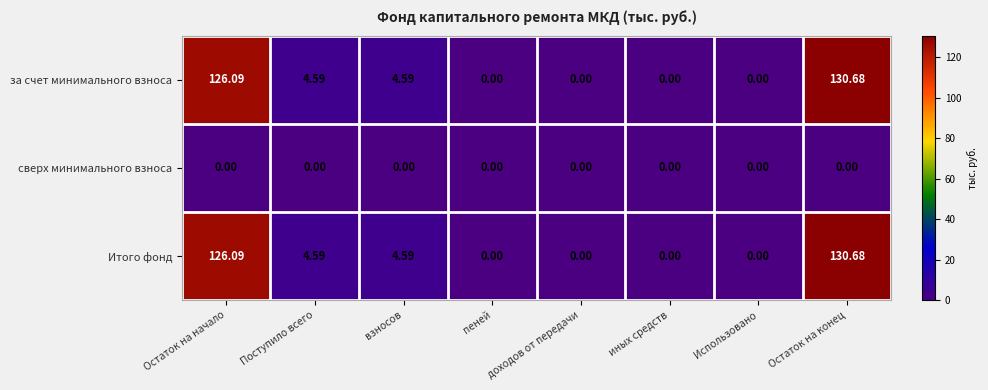

At which category is the sum across all series the highest?

Остаток на конец